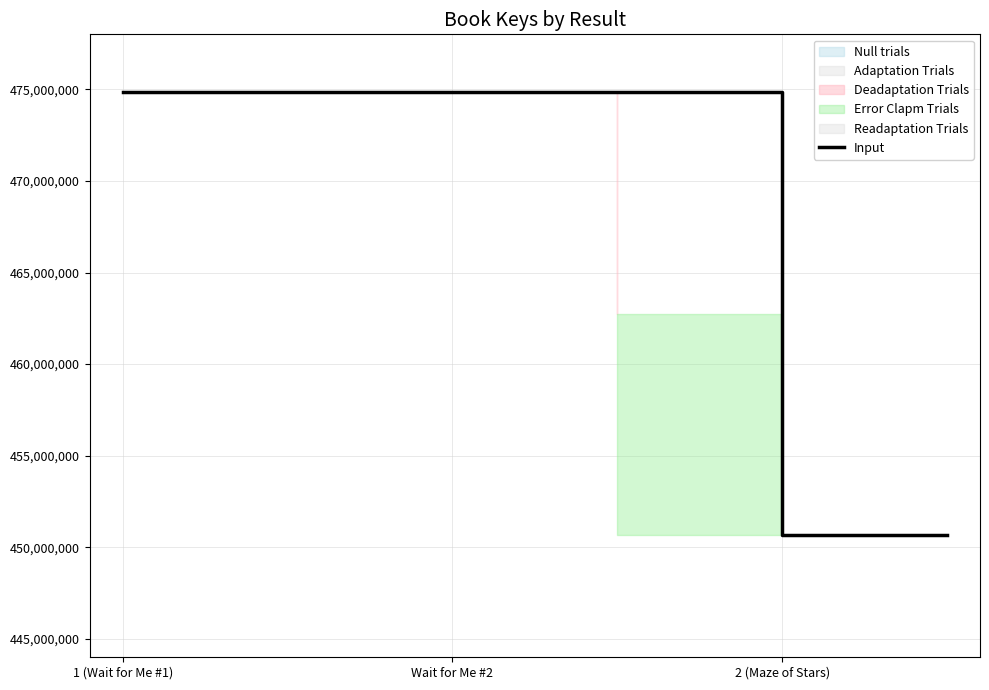

What is the sum of all values?

1851019848